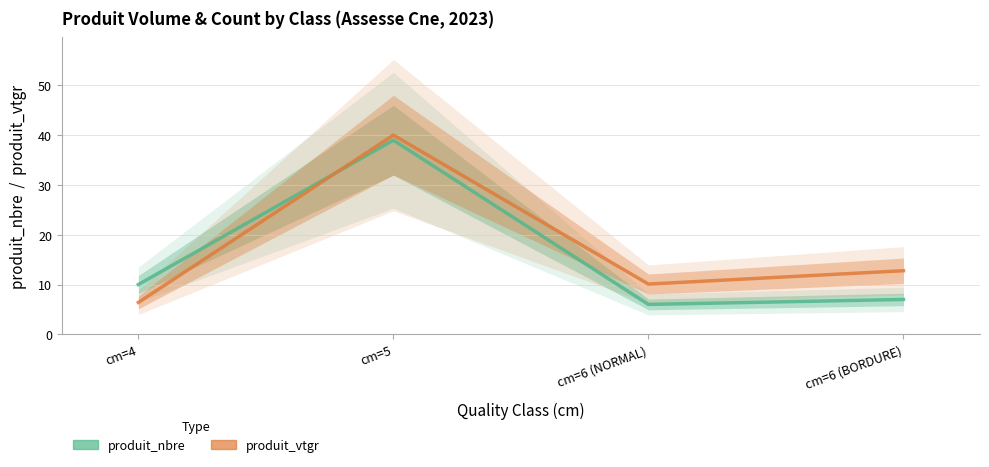

What is the sum of all produit_vtgr values?

69.3